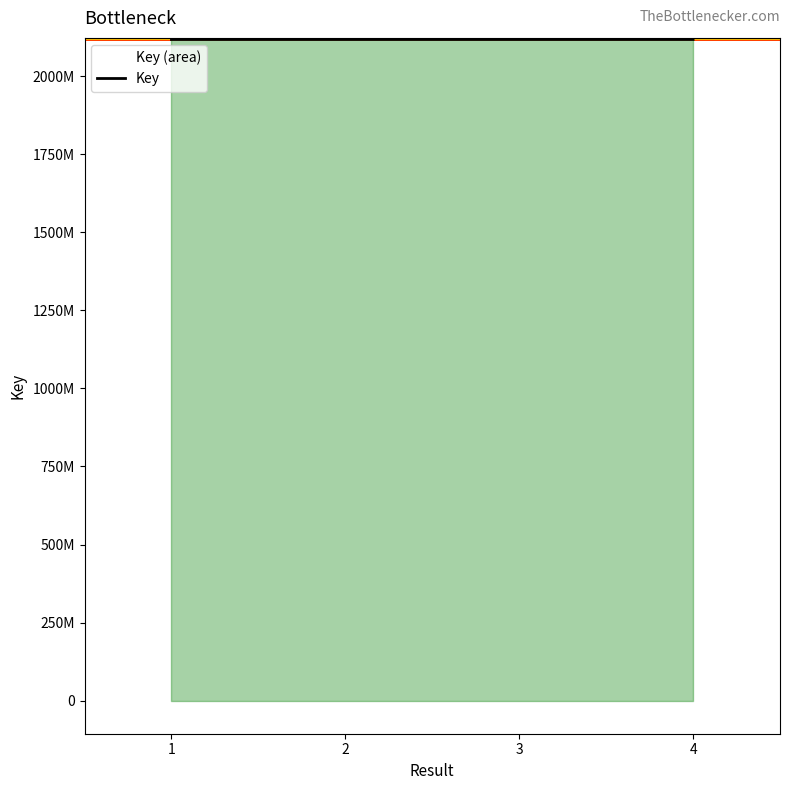

What is the sum of the values at 2 and 4?

4235746034